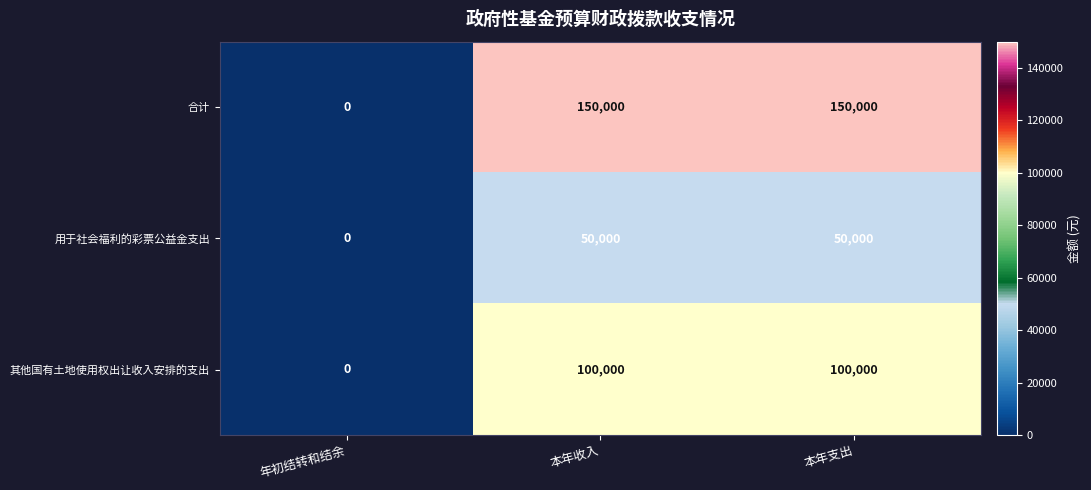

The 用于社会福利的彩票公益金支出 series shows 50000 at 本年收入. True or false?

True